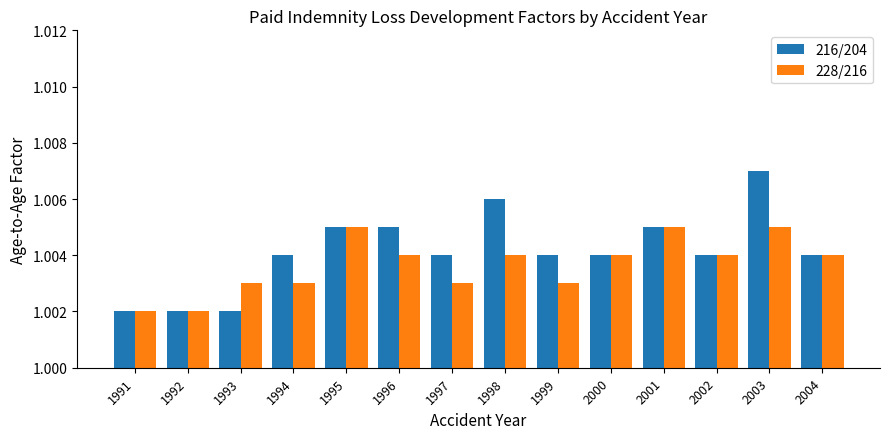

Count the 228/216 values in the range 1 to 2.

14